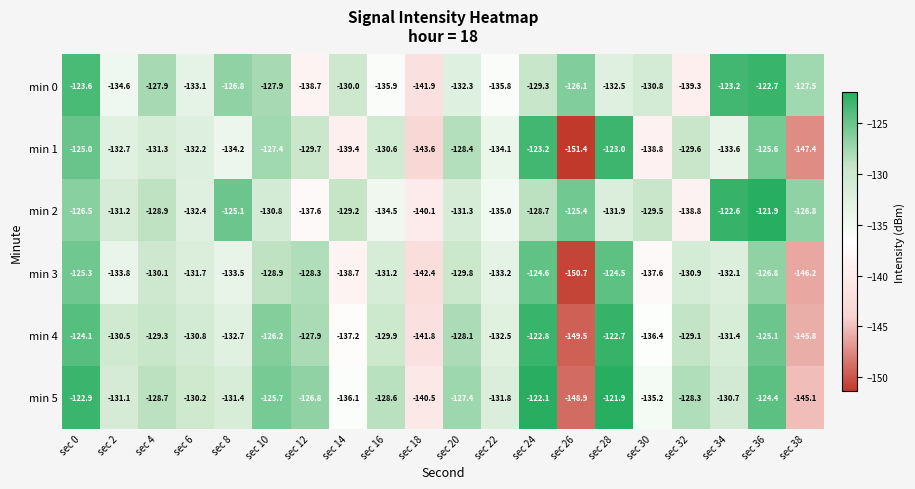

What is the difference between the maximum and minimum values in the min 0 series?

19.2